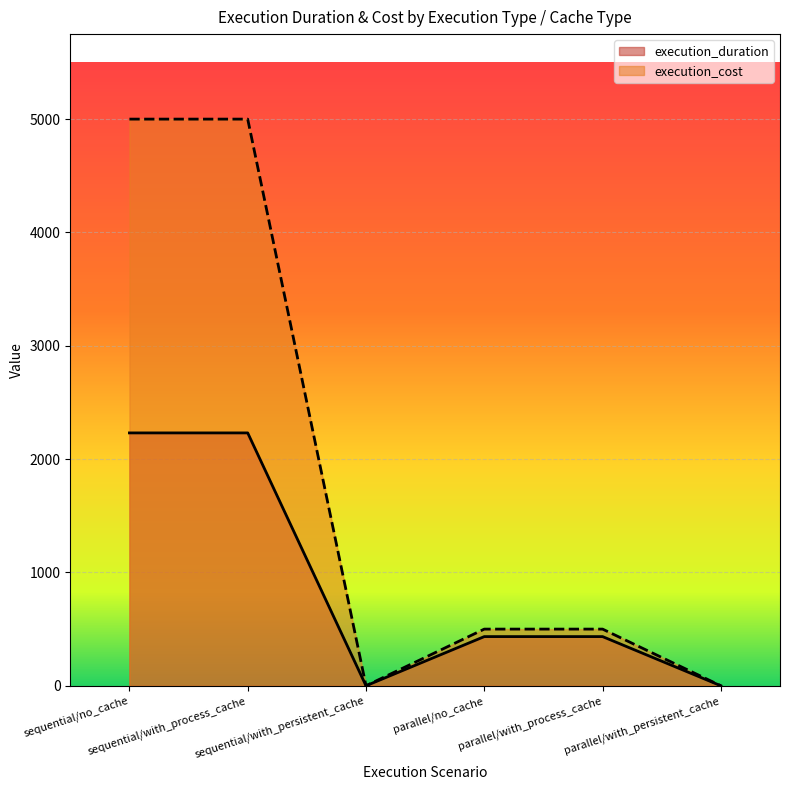

What is the difference between the maximum and minimum values in the execution_cost series?

5000.0